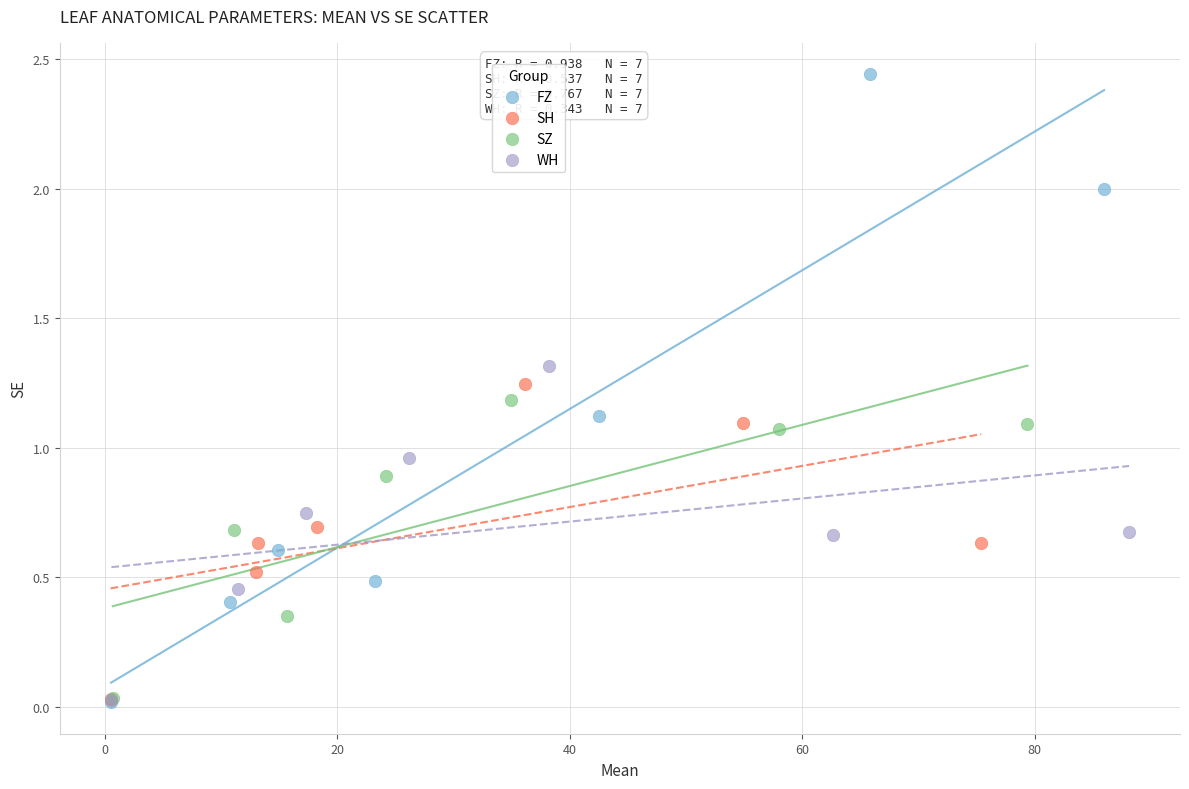

Which series has the widest spread of Y values?

FZ